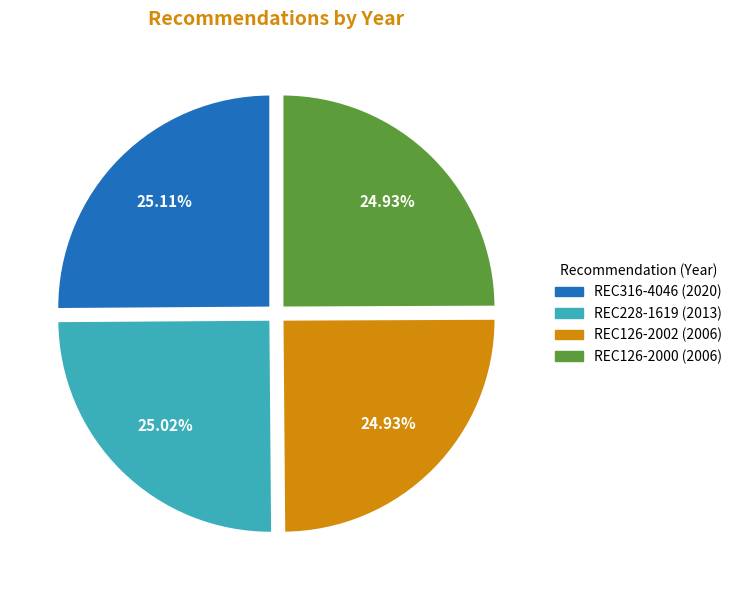

Count the number of slices in the pie.

4